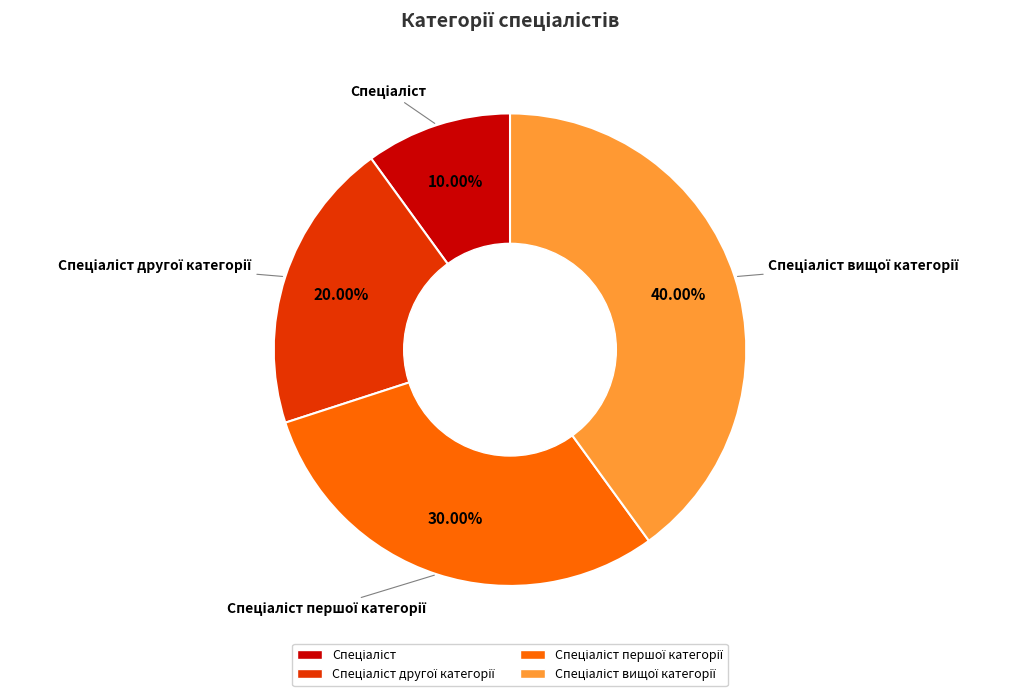

Is there any slice that represents more than half of the pie?

No